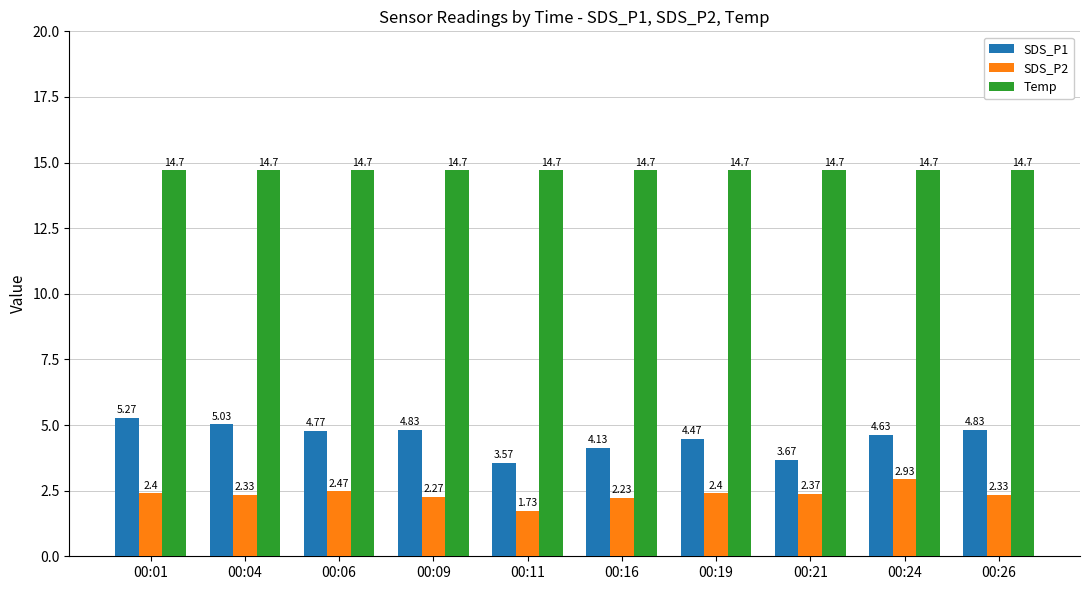

Which series has the widest spread of values?

SDS_P1